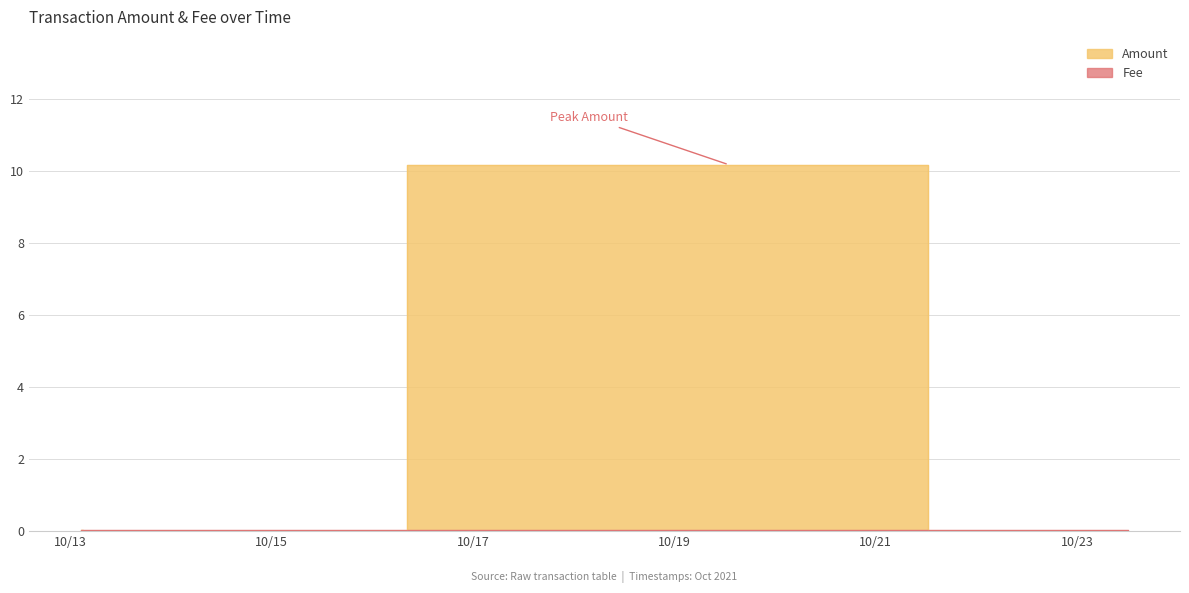

The Fee series shows 0.0 at 2021-10-13 02:33:48. True or false?

True